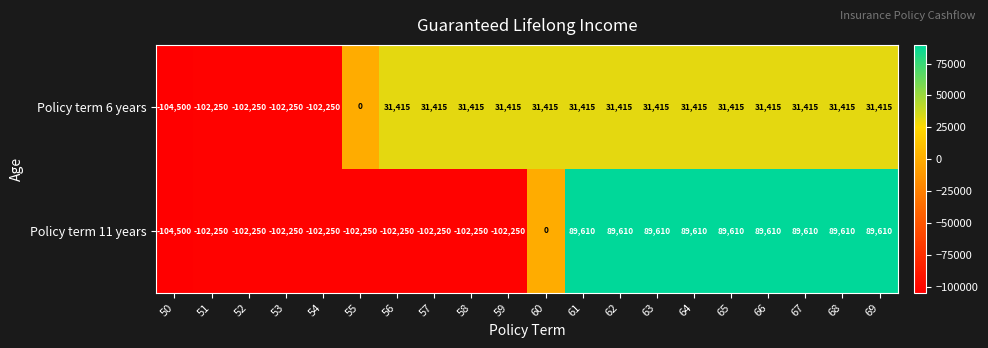

What is the sum of the Policy term 11 years values at 53 and 58?

-204500